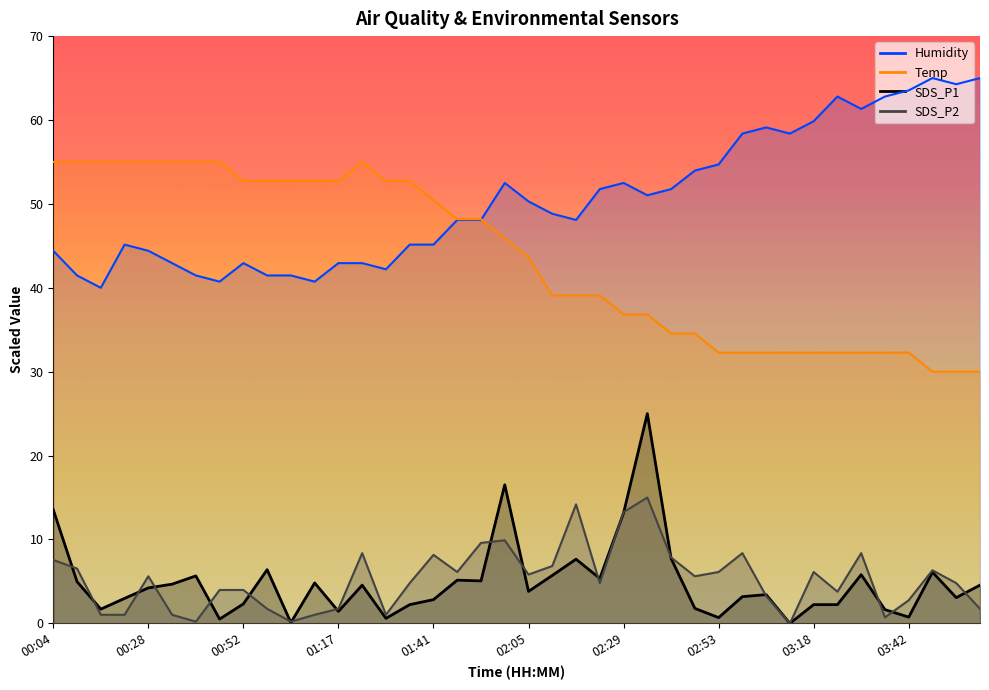

True or false: Temp and SDS_P1 intersect in this chart.

False